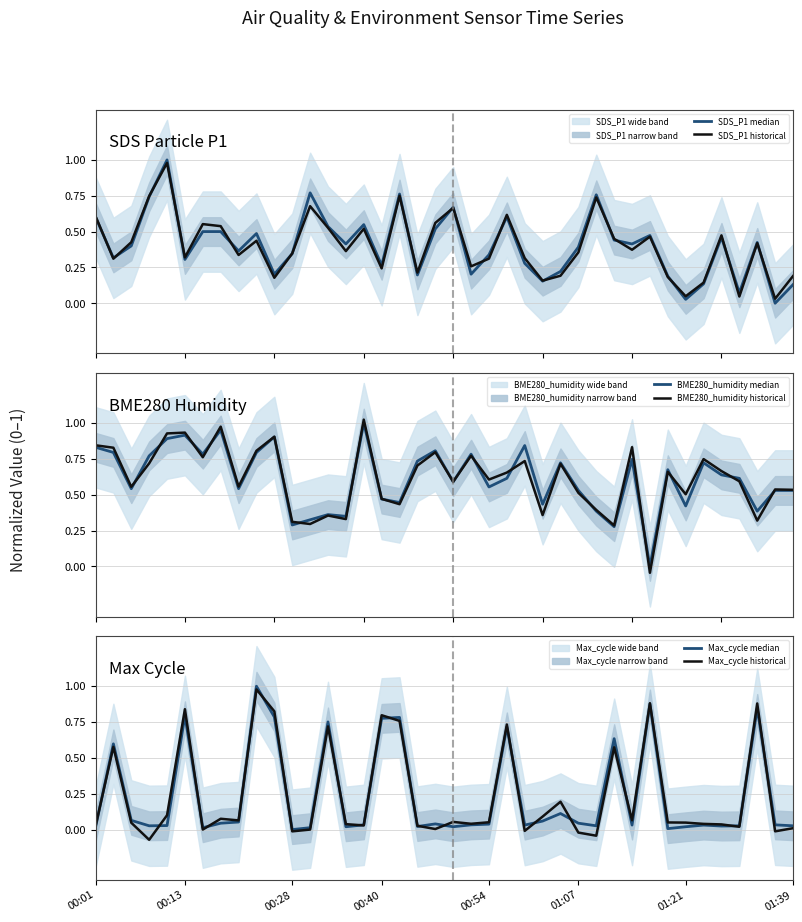

What is the sum of all BME280_humidity median values?

24.5